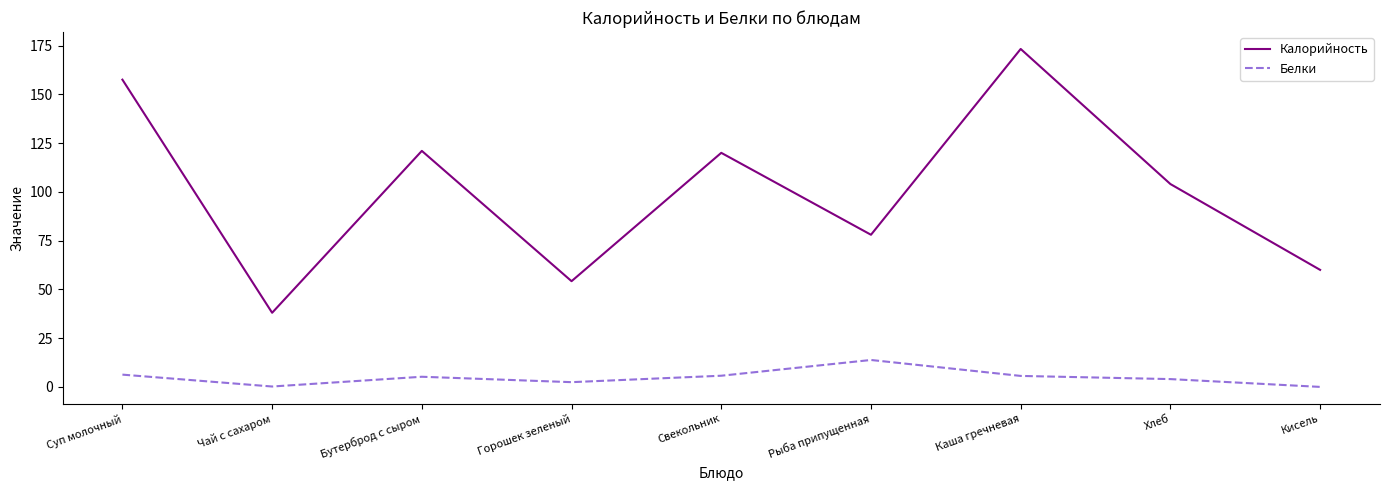

The value of Калорийность at Горошек зеленый is 54.2. True or false?

True